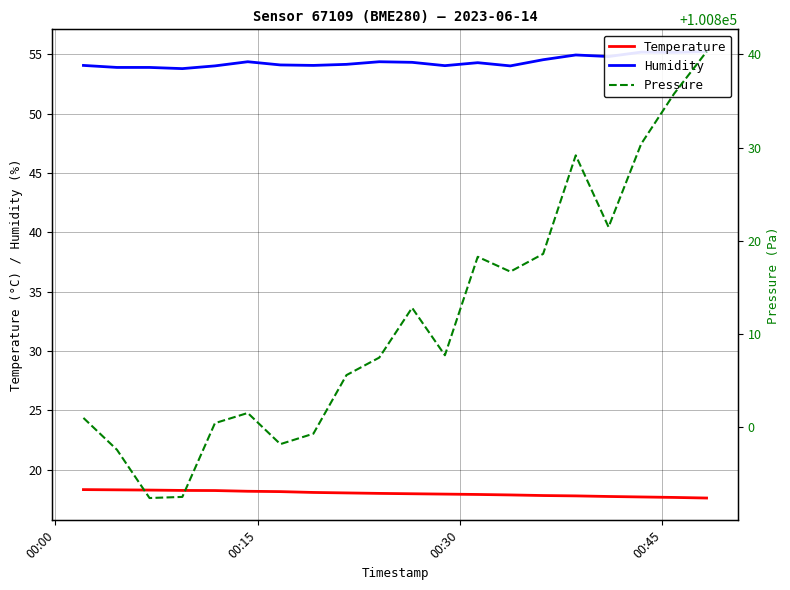

What is the minimum value for Temperature?

17.6